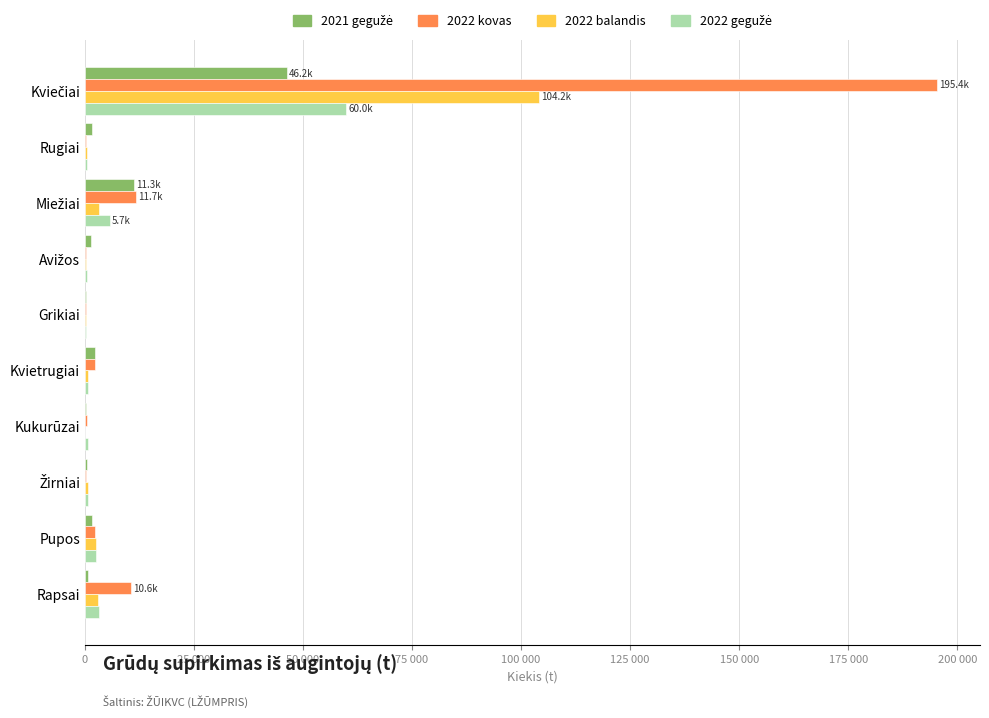

What is the difference between the second highest and second lowest values in the 2022 gegužė series?

5273.0